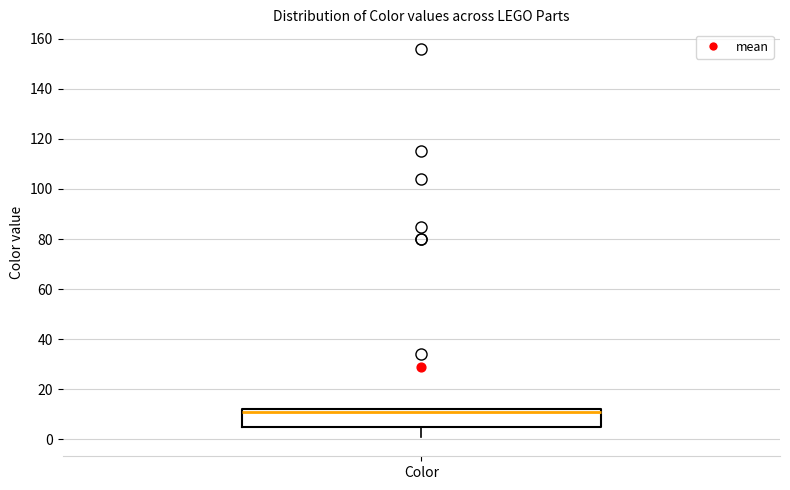

Read this box plot against the y-axis: the position of the median line, the range covered by the box, and the ends of both whiskers. The values are not printed on the chart, so give them approximately, as read against the axis.

median 12 (just below the box's upper edge), box 6 to 12, whiskers 2 to 12